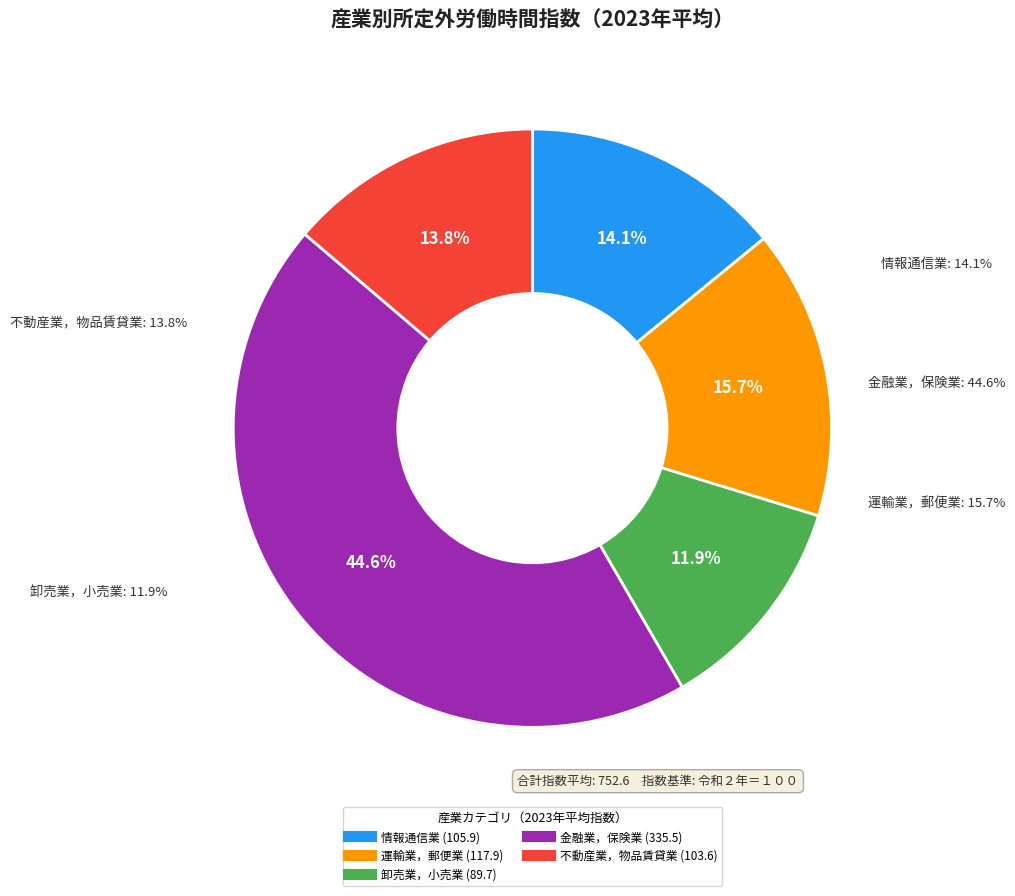

Is there any slice that represents more than half of the pie?

No